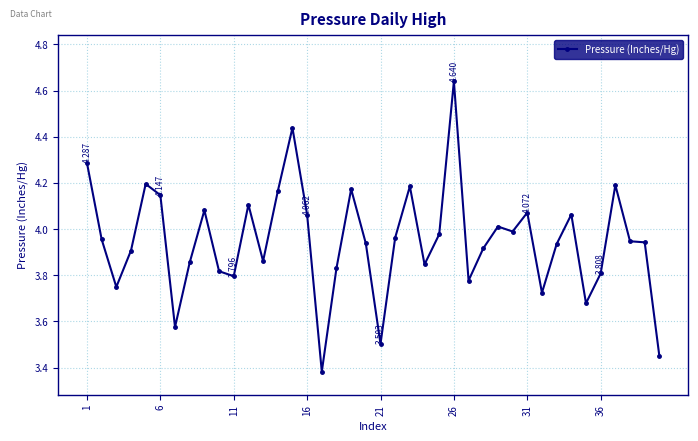

What is the difference between the maximum and minimum values?

1.3